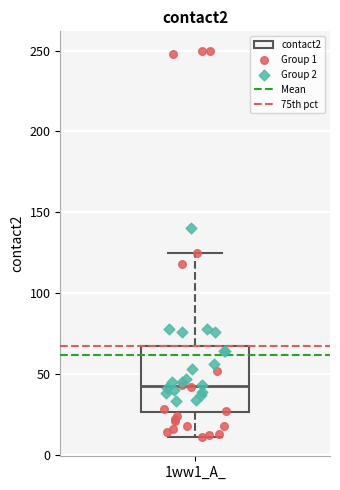

Where does the lower whisker of the box for 1ww1_A_ end on the y-axis? The values are not printed on the chart, so give them approximately, as read against the axis.

10